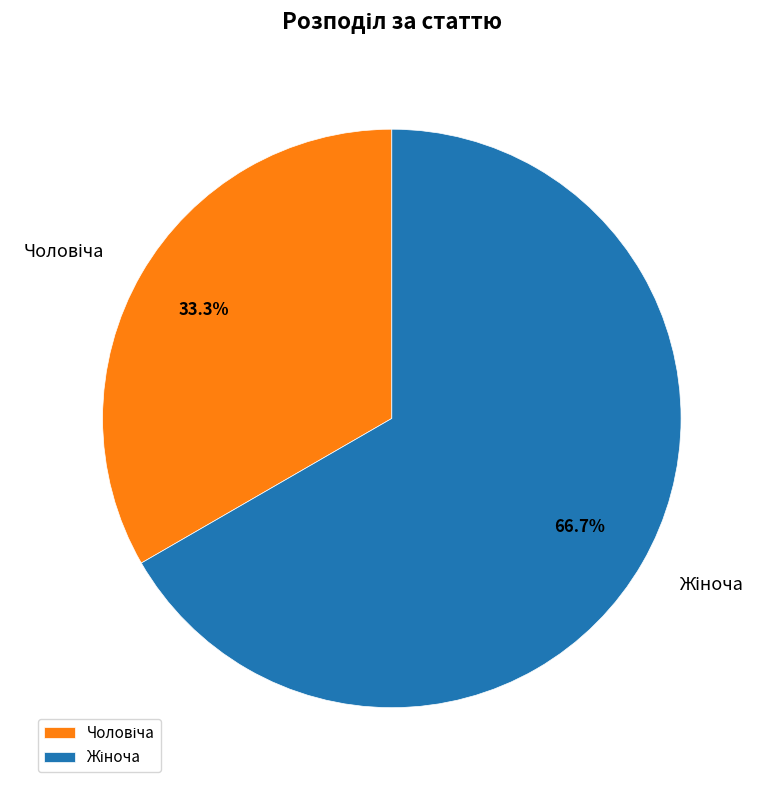

Count the number of slices in the pie.

2